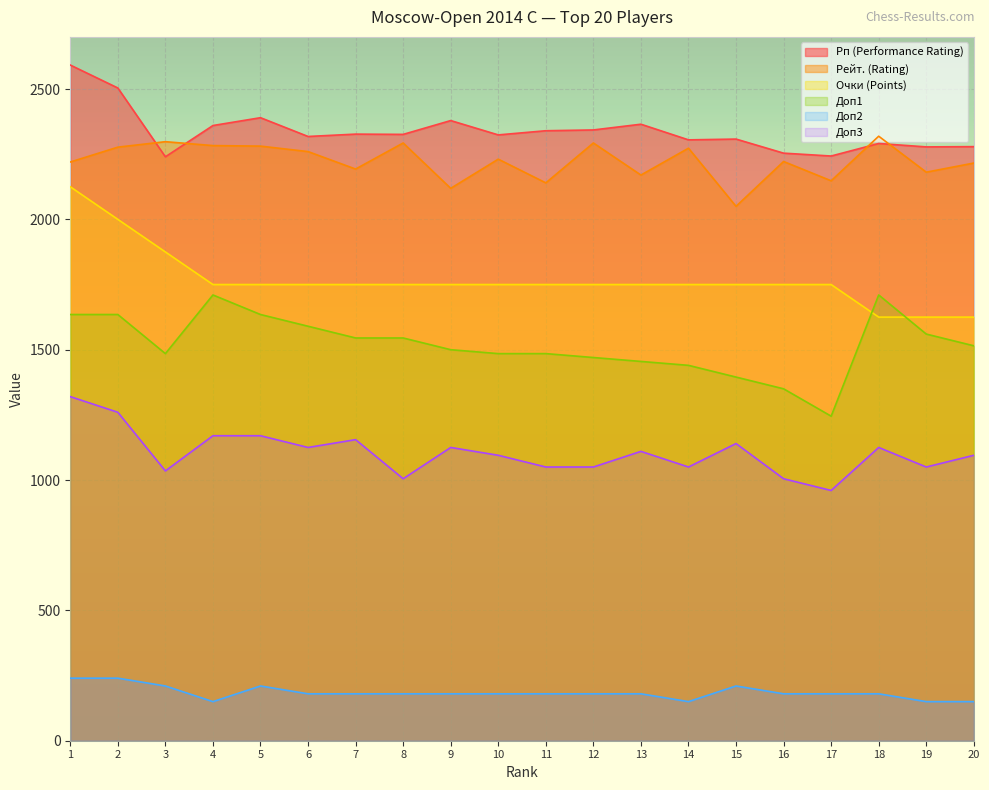

Reading left to right, what are all the values shown in this chart?

Рп (Performance Rating): 1=2592	2=2504	3=2240	4=2360	5=2390	6=2318	7=2327	8=2326	9=2379	10=2324	11=2340	12=2343	13=2365	14=2305	15=2308	16=2254	17=2243	18=2291	19=2278	20=2279
Рейт. (Rating): 1=2220	2=2277	3=2298	4=2283	5=2281	6=2260	7=2193	8=2293	9=2119	10=2231	11=2140	12=2293	13=2170	14=2273	15=2050	16=2222	17=2148	18=2319	19=2181	20=2216
Очки (Points): 1=2125	2=2000	3=1875	4=1750	5=1750	6=1750	7=1750	8=1750	9=1750	10=1750	11=1750	12=1750	13=1750	14=1750	15=1750	16=1750	17=1750	18=1625	19=1625	20=1625
Доп1: 1=1635	2=1635	3=1485	4=1710	5=1635	6=1590	7=1545	8=1545	9=1500	10=1485	11=1485	12=1470	13=1455	14=1440	15=1395	16=1350	17=1245	18=1710	19=1560	20=1515
Доп2: 1=240	2=240	3=210	4=150	5=210	6=180	7=180	8=180	9=180	10=180	11=180	12=180	13=180	14=150	15=210	16=180	17=180	18=180	19=150	20=150
Доп3: 1=1320	2=1260	3=1035	4=1170	5=1170	6=1125	7=1155	8=1005	9=1125	10=1095	11=1050	12=1050	13=1110	14=1050	15=1140	16=1005	17=960	18=1125	19=1050	20=1095